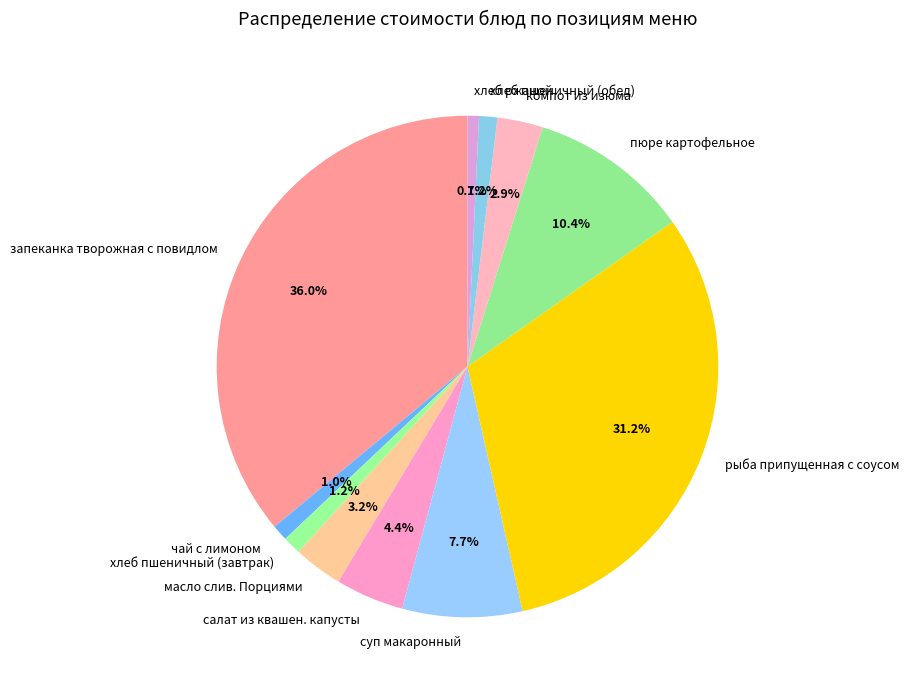

To the nearest percent, what is the average slice percentage?

9%